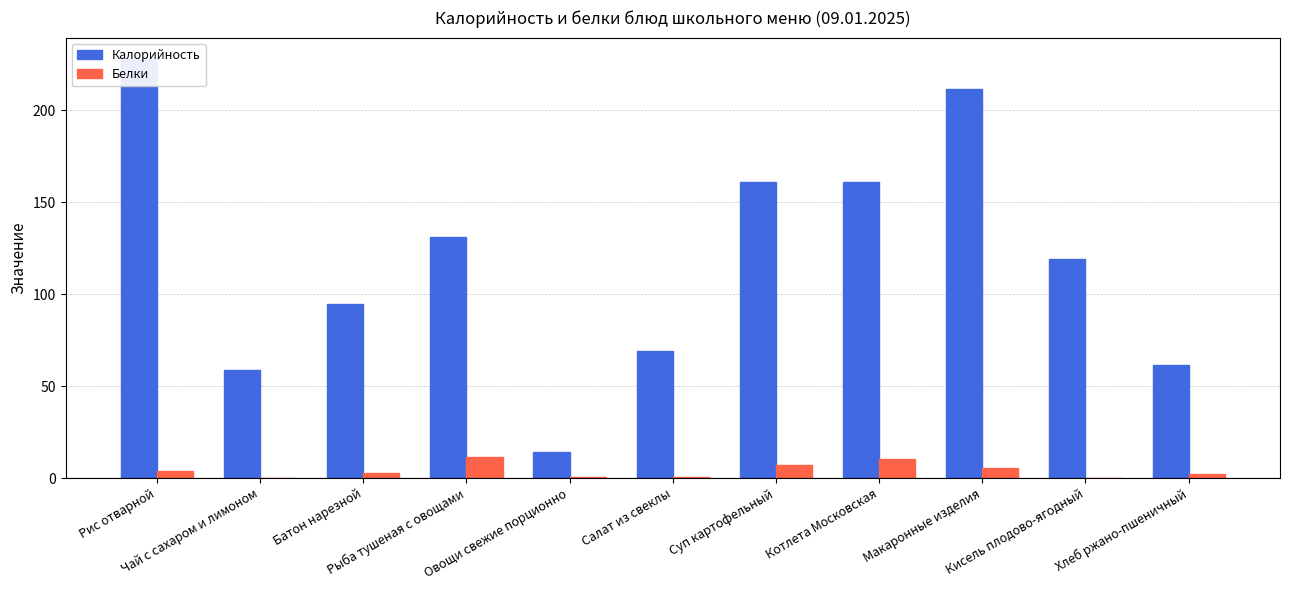

The value of Калорийность at Салат из свеклы is 116.6. True or false?

False